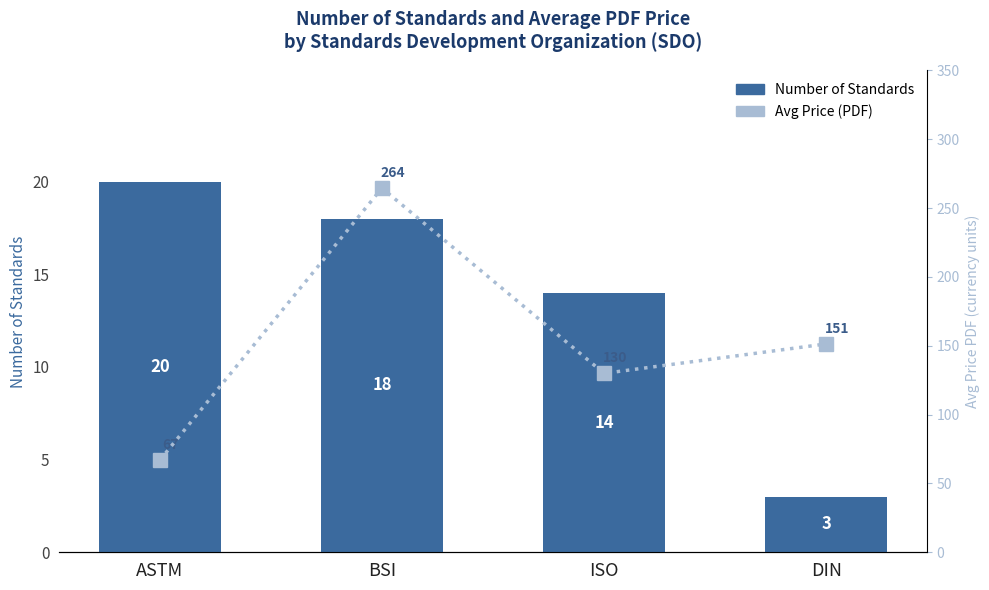

Reading left to right, extract all data points from this chart.

Number of Standards: 20.0	18.0	14.0	3.0
Avg Price (PDF): 66.9	264.5	129.9	151.3